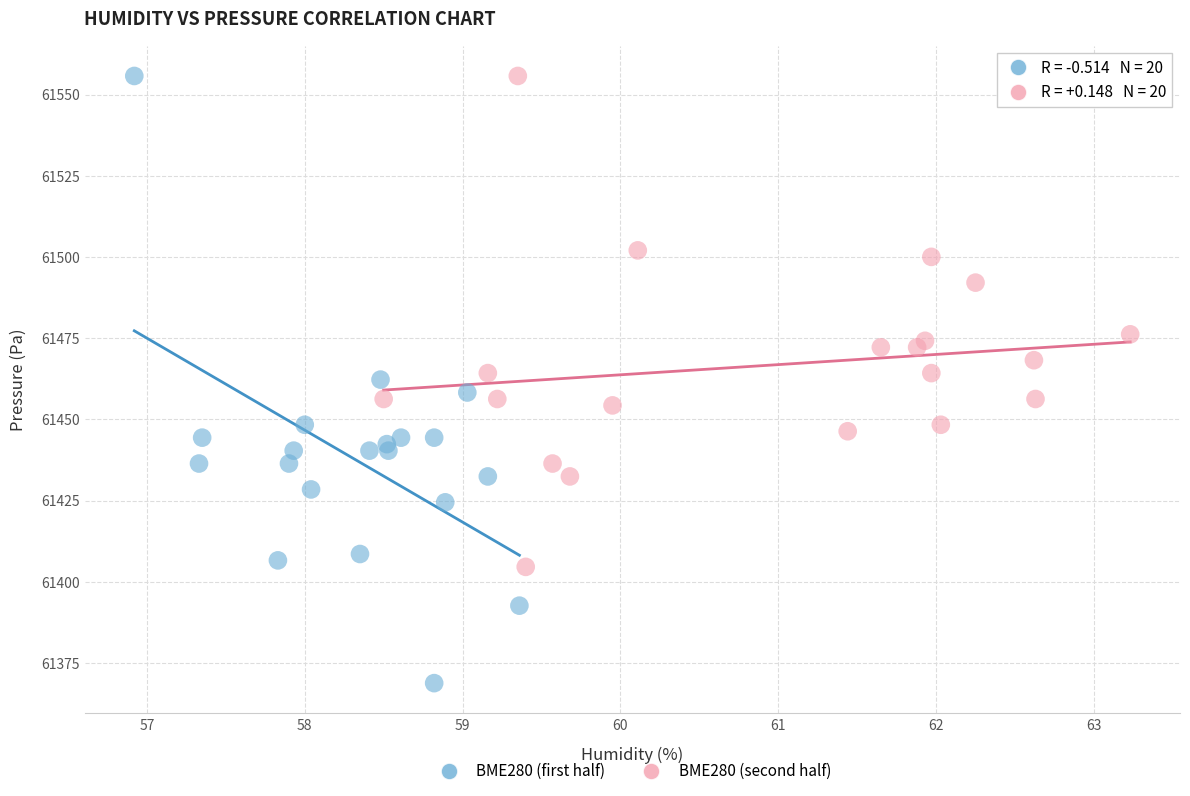

What are all the series names shown in the legend?

BME280 (first half), BME280 (second half)